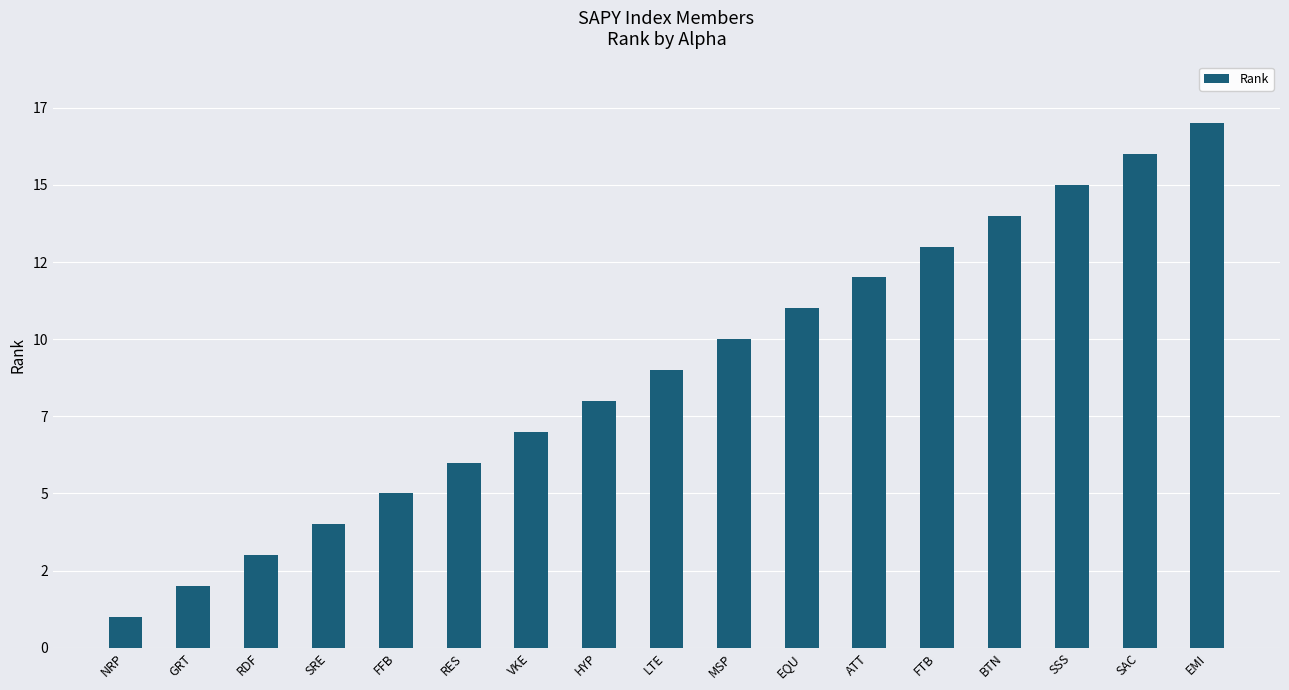

What is the change in value from LTE to ATT?

+3